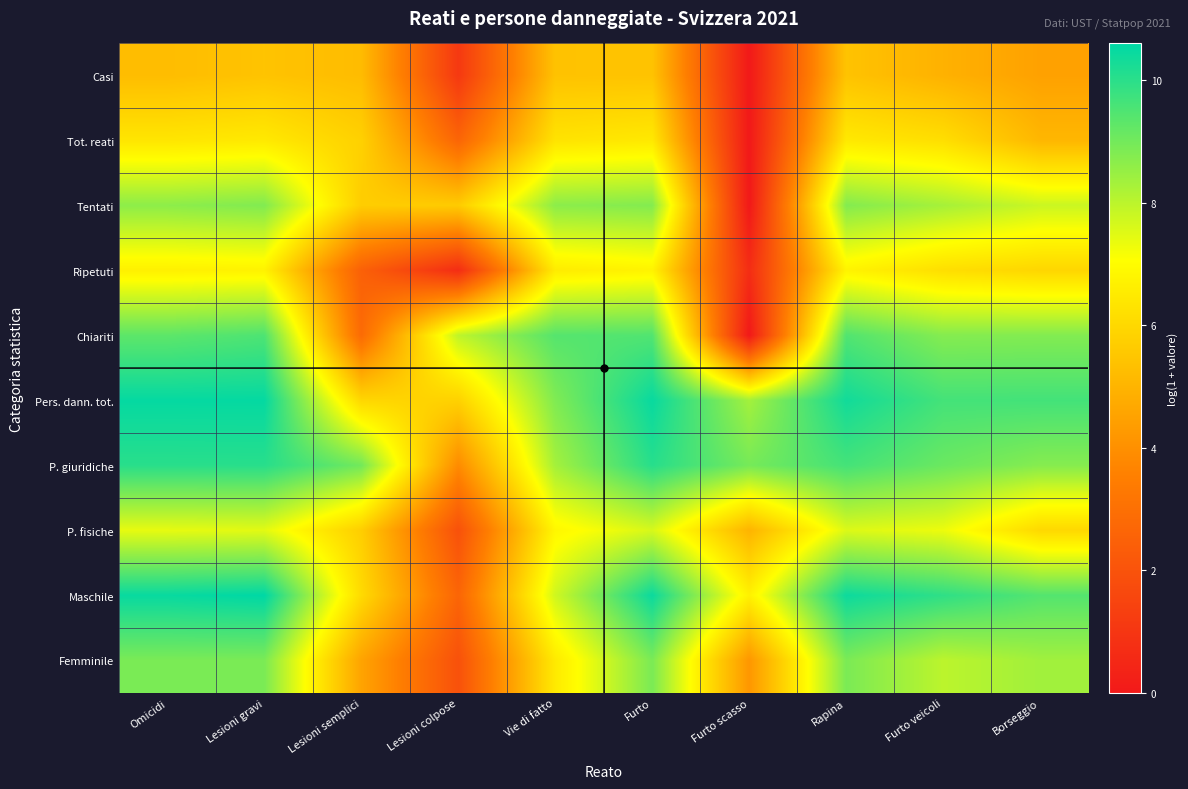

What is the difference between the highest and lowest values at Rapina?

5.0